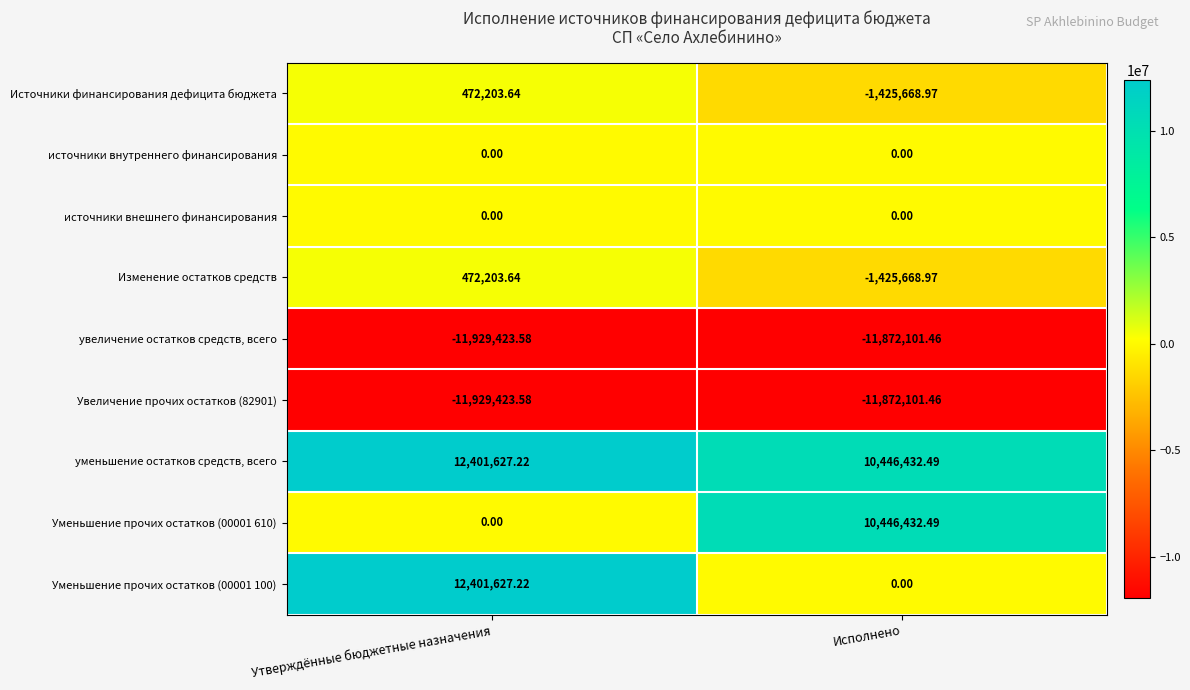

At which label is Источники финансирования дефицита бюджета closest to -476732?

Утверждённые бюджетные назначения